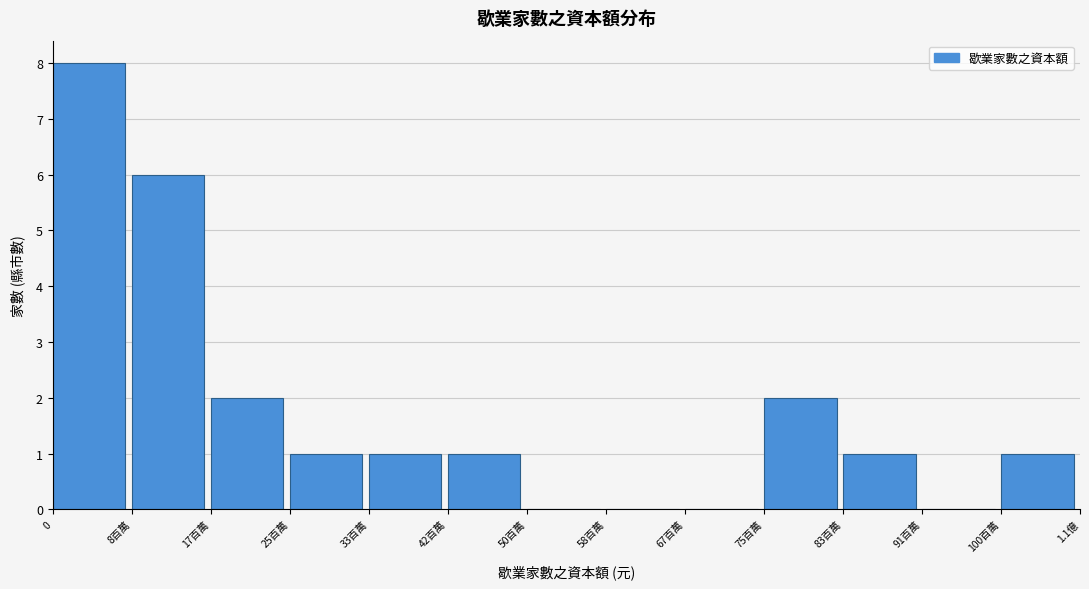

Reading left to right, what are all the values shown in this chart?

0=8	8百萬=6	17百萬=2	25百萬=1	33百萬=1	42百萬=1	50百萬=0	58百萬=0	67百萬=0	75百萬=2	83百萬=1	91百萬=0	100百萬=1